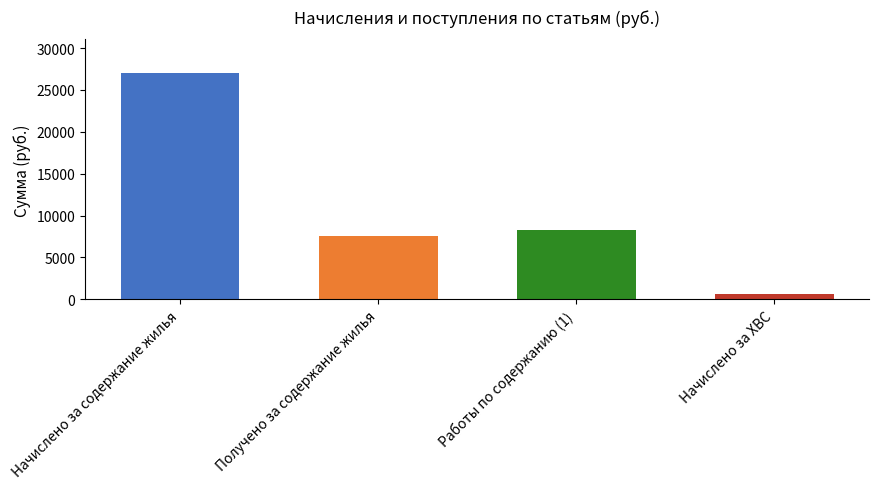

Reading left to right, what are all the values shown in this chart?

26986.8	7509.1	8299.7	659.5